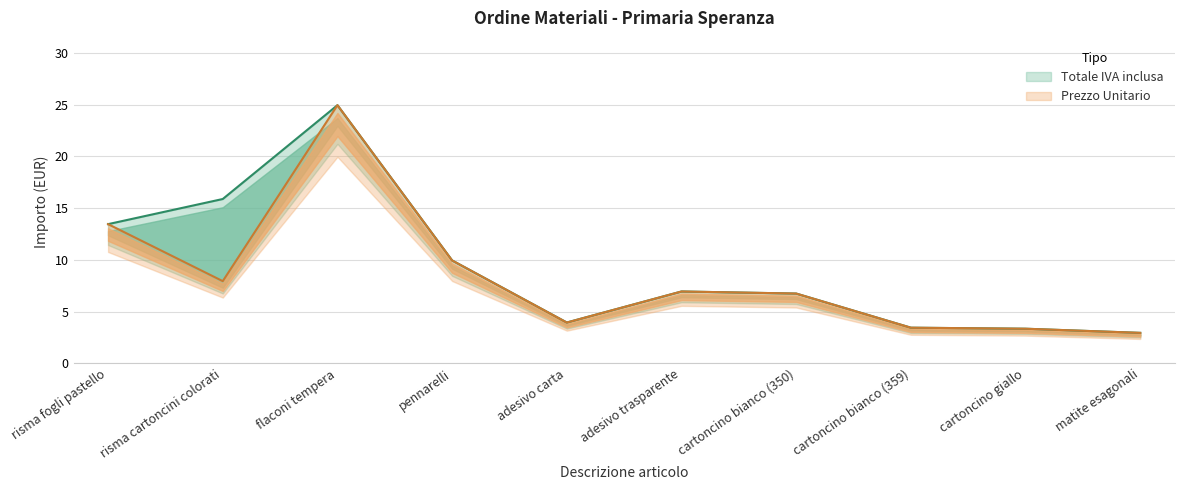

What is the sum of all Totale IVA inclusa values?

91.6